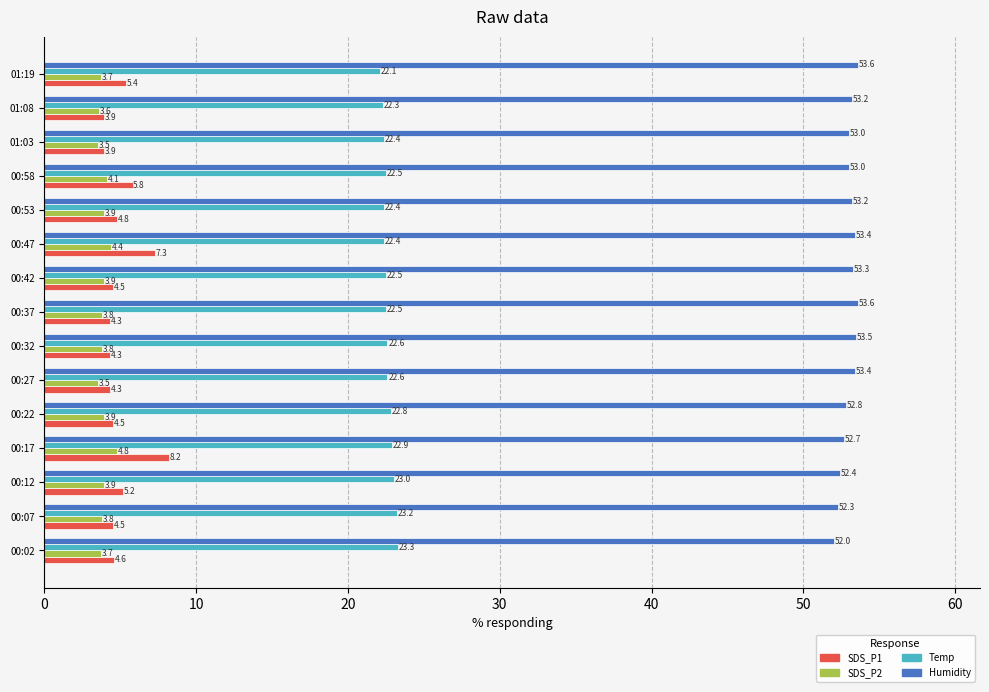

The value of SDS_P1 at 00:58 is 5.8. True or false?

True